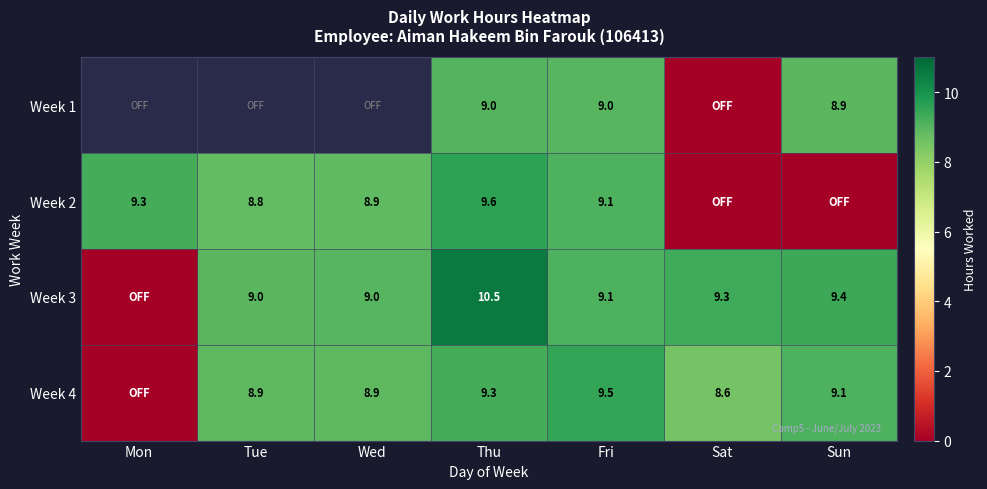

Count the number of data series in this chart.

4